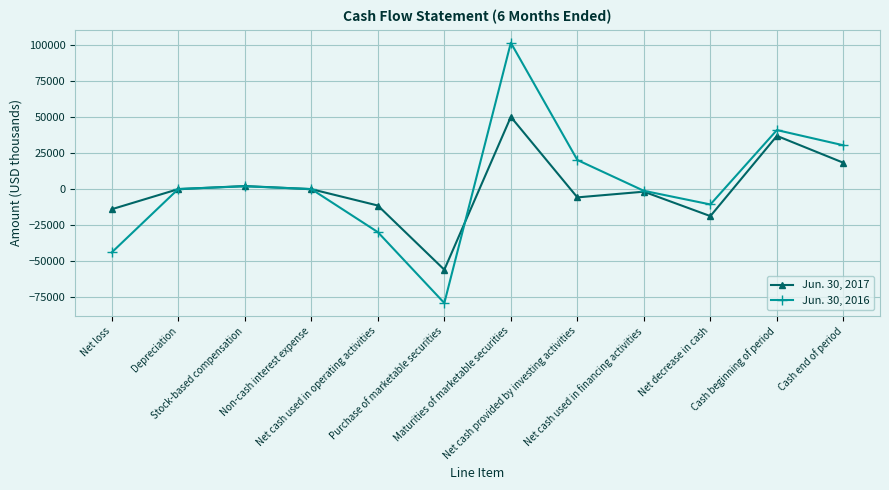

Where is the first local minimum for Jun. 30, 2016?

Purchase of marketable securities